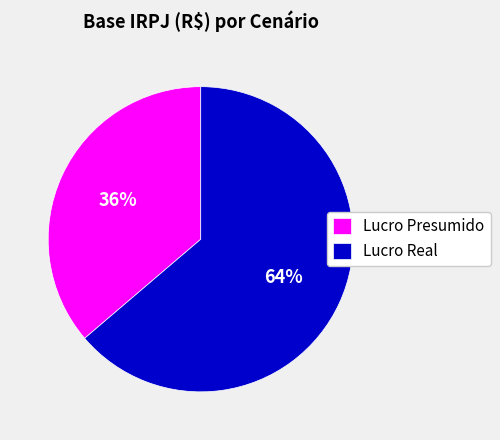

True or false: Lucro Real accounts for 64% of the total.

True